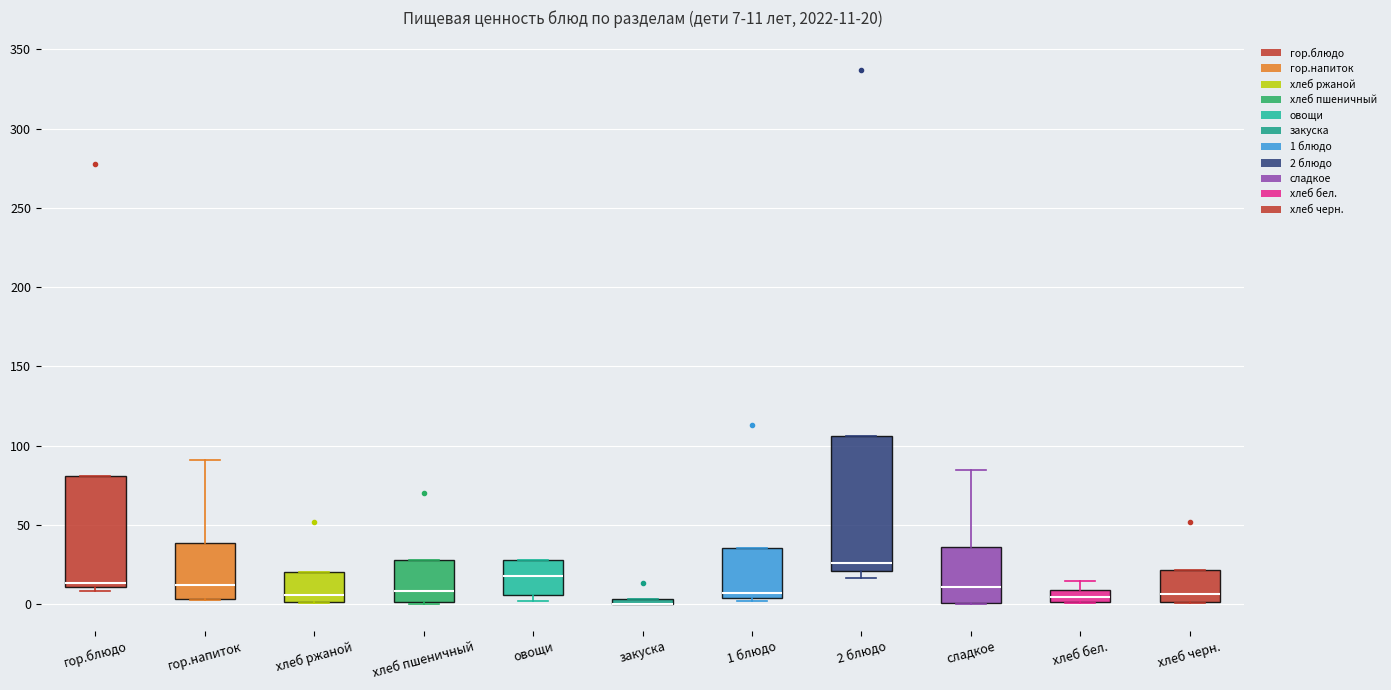

Comparing the boxes themselves (not the whiskers), which one is the tallest?

2 блюдо